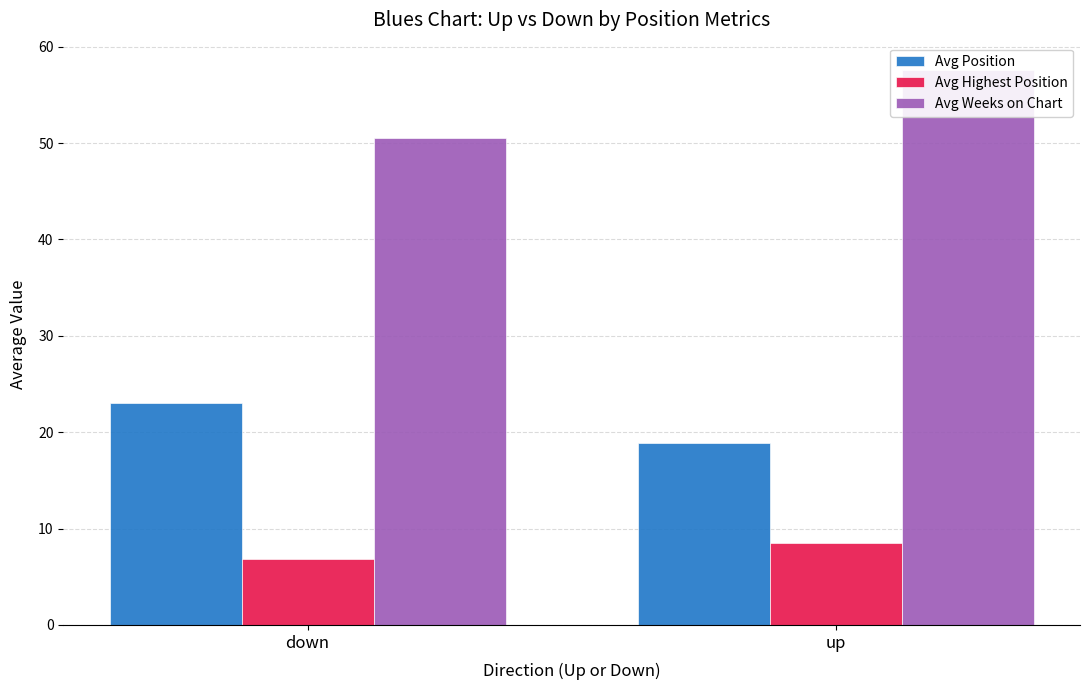

List the series in order of their peak value, lowest first.

Avg Highest Position, Avg Position, Avg Weeks on Chart